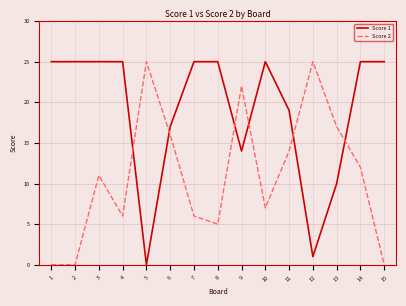

Reading left to right, transcribe all the data shown in this chart.

Score 1: 25	25	25	25	0	17	25	25	14	25	19	1	10	25	25
Score 2: 0	0	11	6	25	16	6	5	22	7	14	25	17	12	0